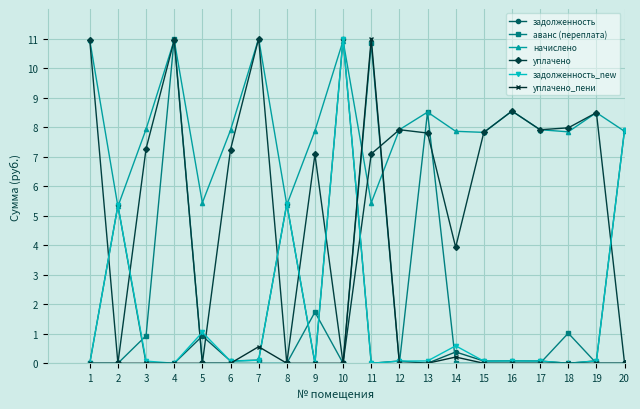

What is the value of the задолженность point at the 15th from the left?

0.1